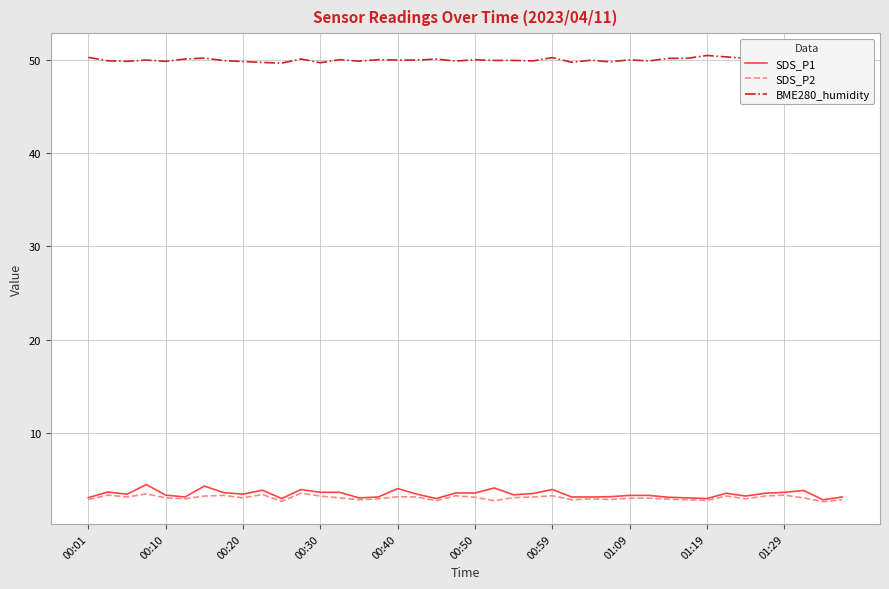

True or false: BME280_humidity and SDS_P1 intersect in this chart.

False